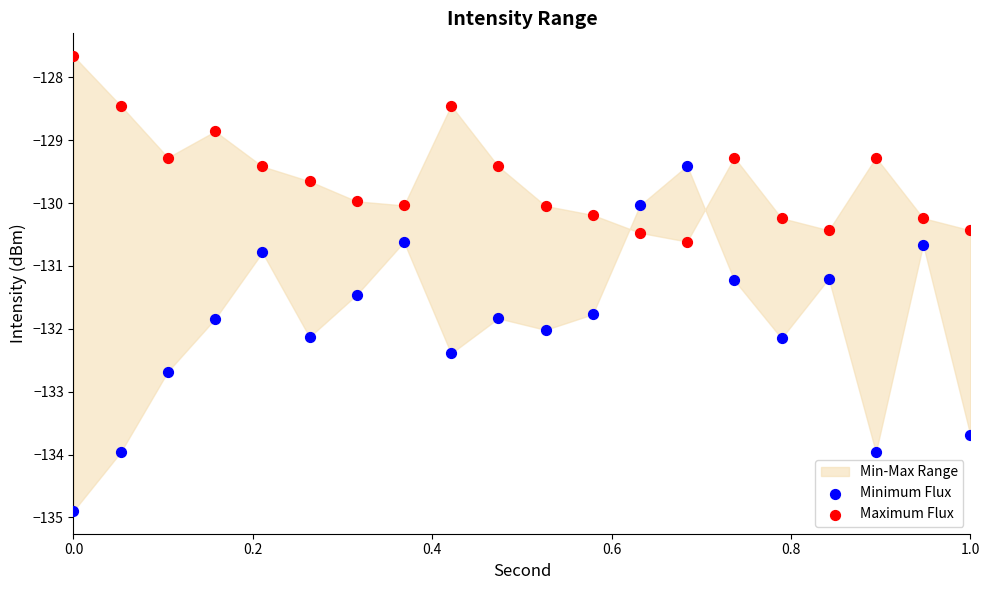

Which series reaches the maximum Y coordinate?

Maximum Flux